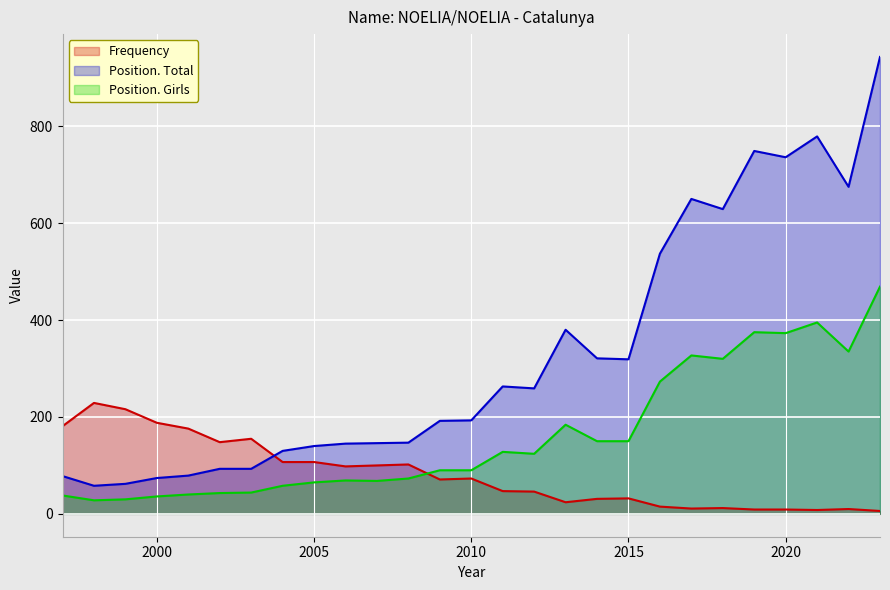

Rank the series at 2013 from lowest to highest value.

Frequency, Position. Girls, Position. Total